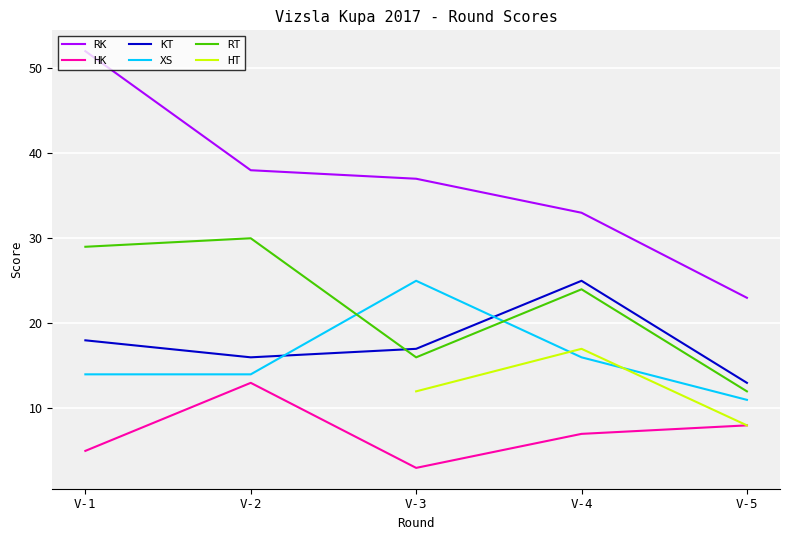

Which series changed the most between V-3 and V-5?

RK